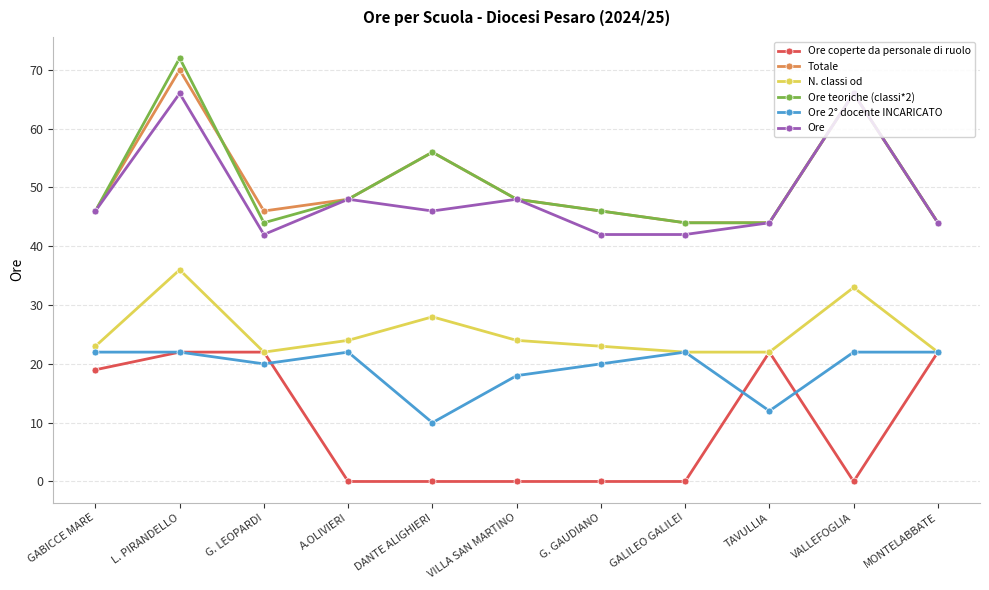

True or false: Ore teoriche (classi*2) and Ore coperte da personale di ruolo intersect in this chart.

False